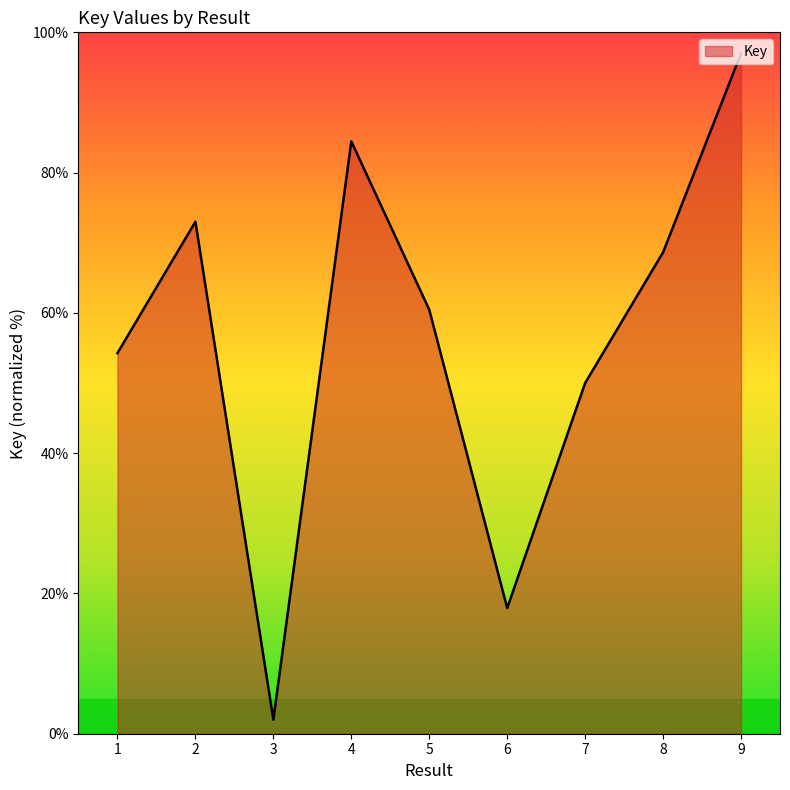

What is the change in value from 1 to 9?

+42.7